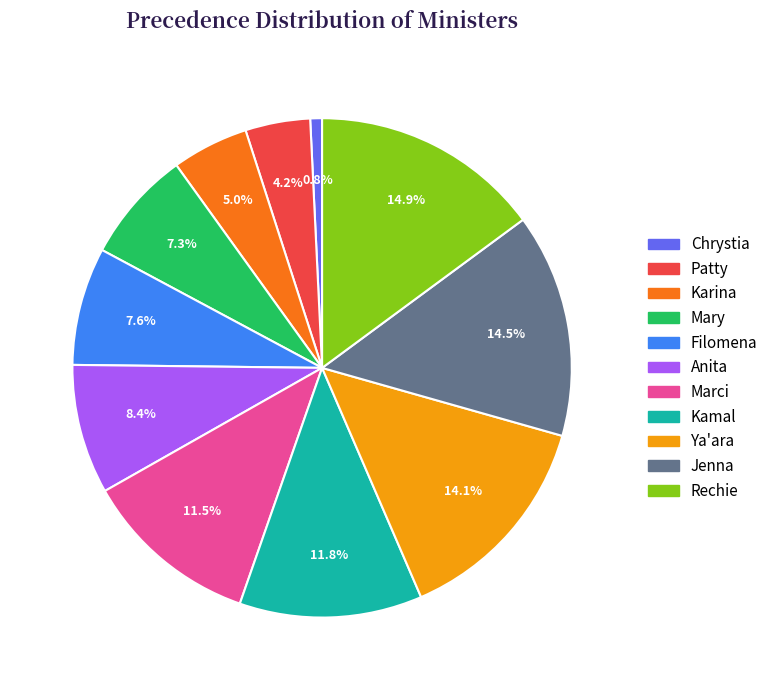

Which slice is the smallest?

Chrystia